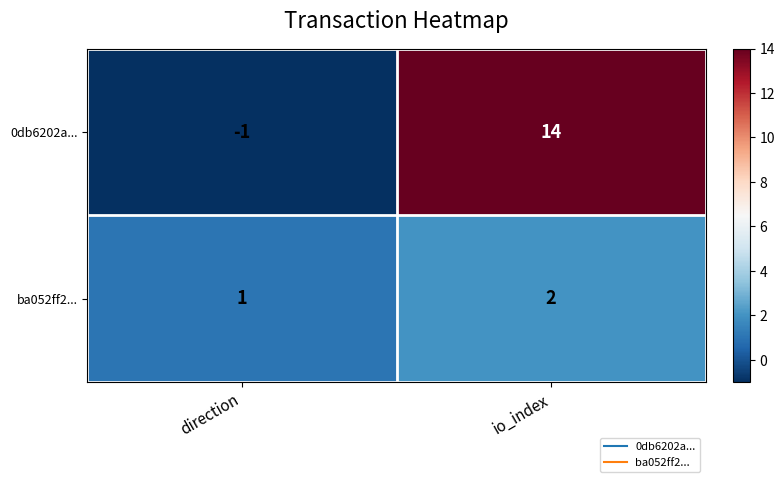

Rank the series by their maximum value, from lowest to highest.

ba052ff2..., 0db6202a...